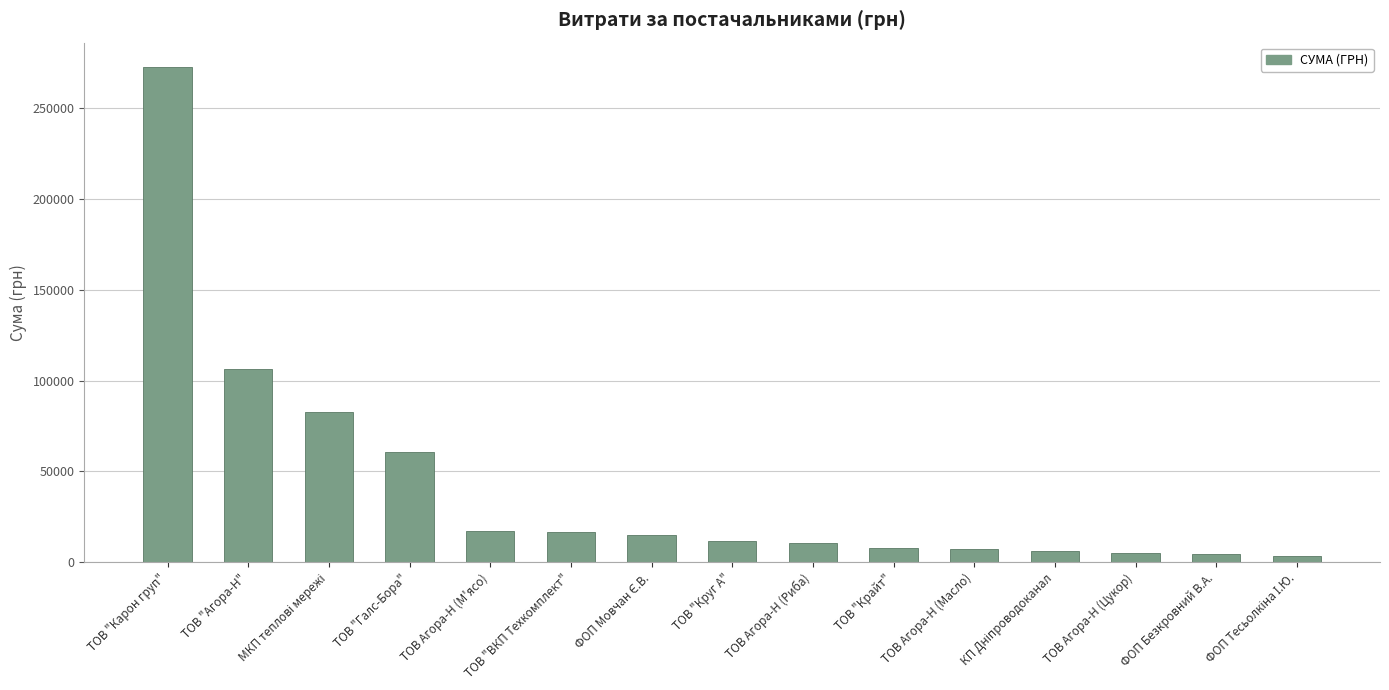

What is the label of the 8th bar from the left?

ТОВ "Круг А"